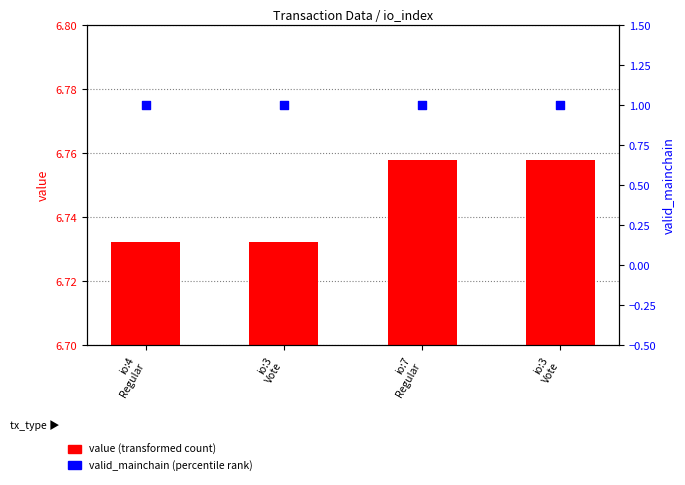

Which series has the largest total across all categories?

value